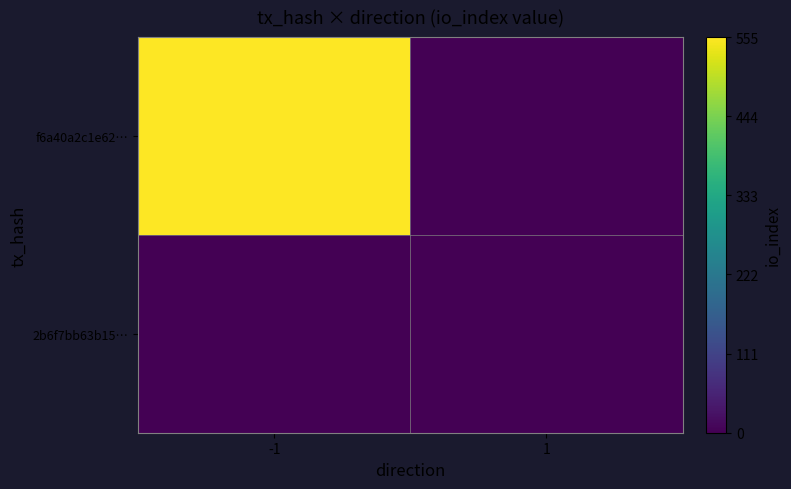

Between -1 and 1, which series saw the biggest shift?

f6a40a2c1e62…